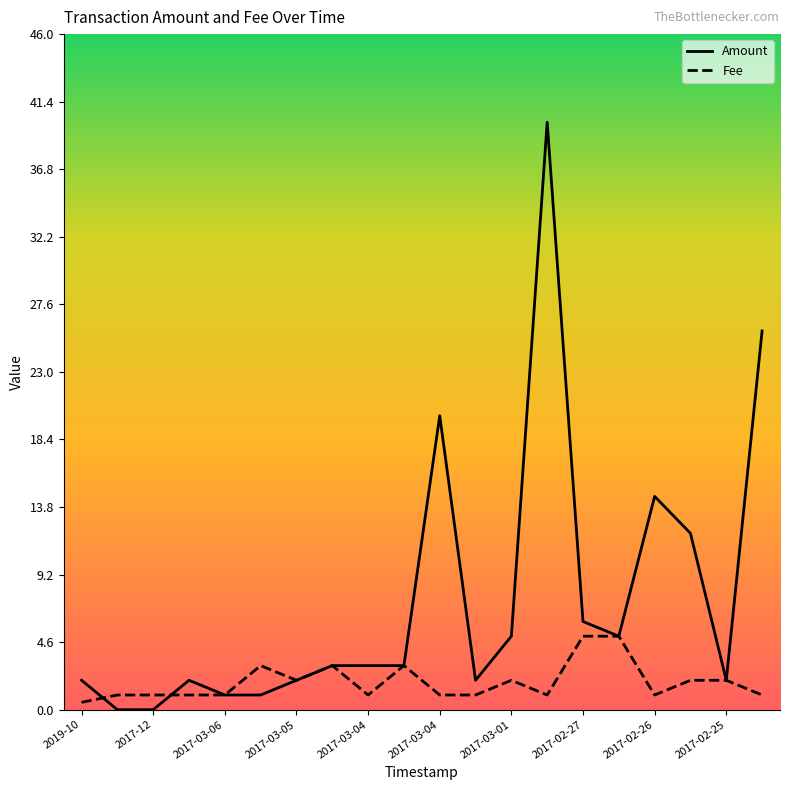

List the series in order of their peak value, lowest first.

Fee, Amount